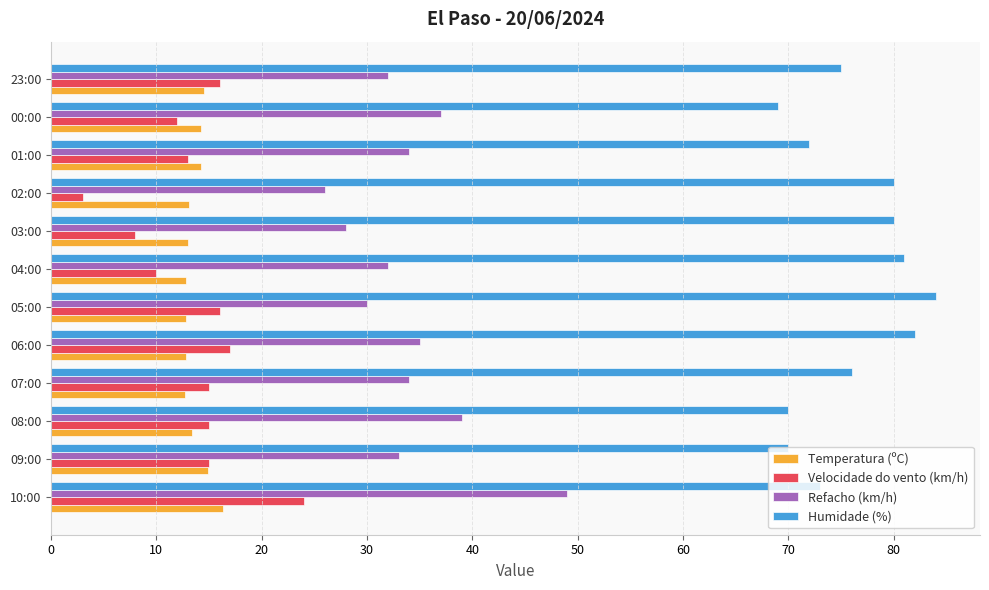

What is the difference between the highest and lowest values at 23:00?

60.5